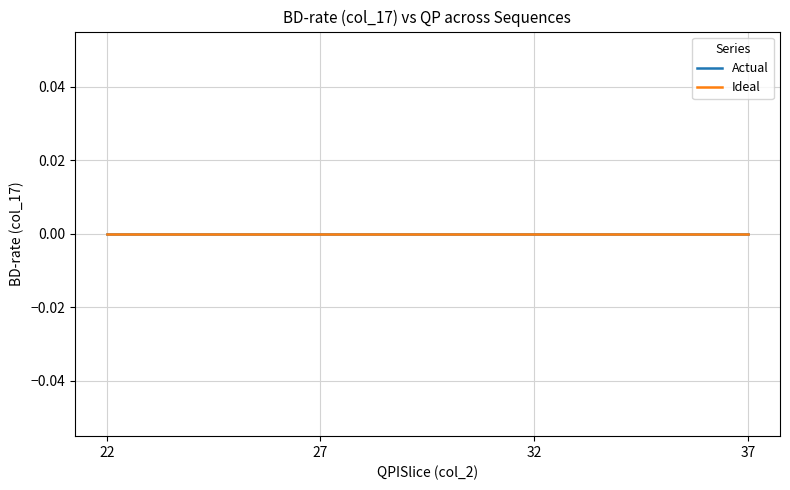

Which category has the highest value across all series?

37